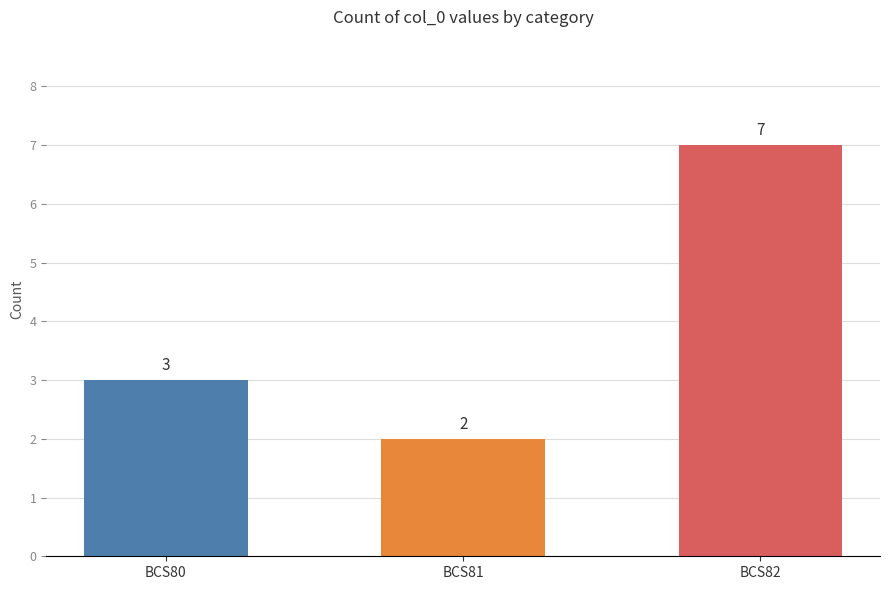

Which has a higher value, BCS81 or BCS82?

BCS82